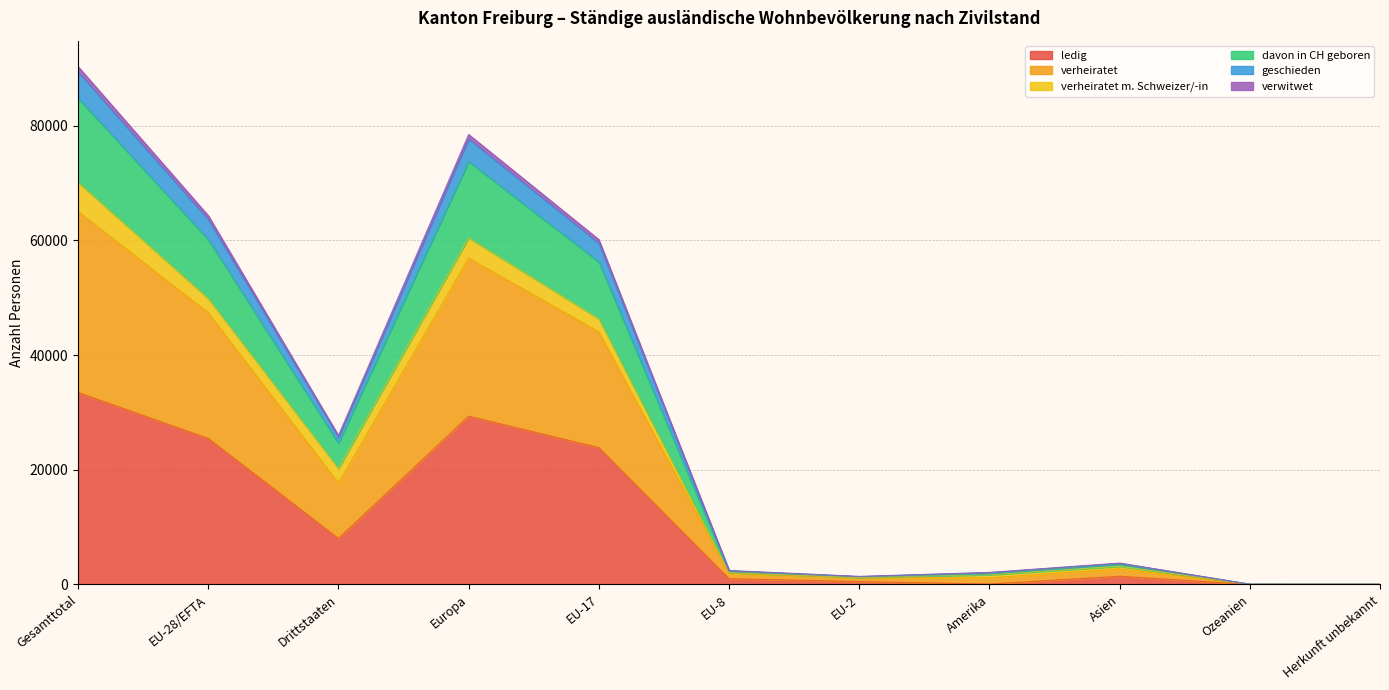

List the labels in order of ledig value, smallest first.

Ozeanien, Herkunft unbekannt, Amerika, EU-2, EU-8, Asien, Drittstaaten, EU-17, EU-28/EFTA, Europa, Gesamttotal